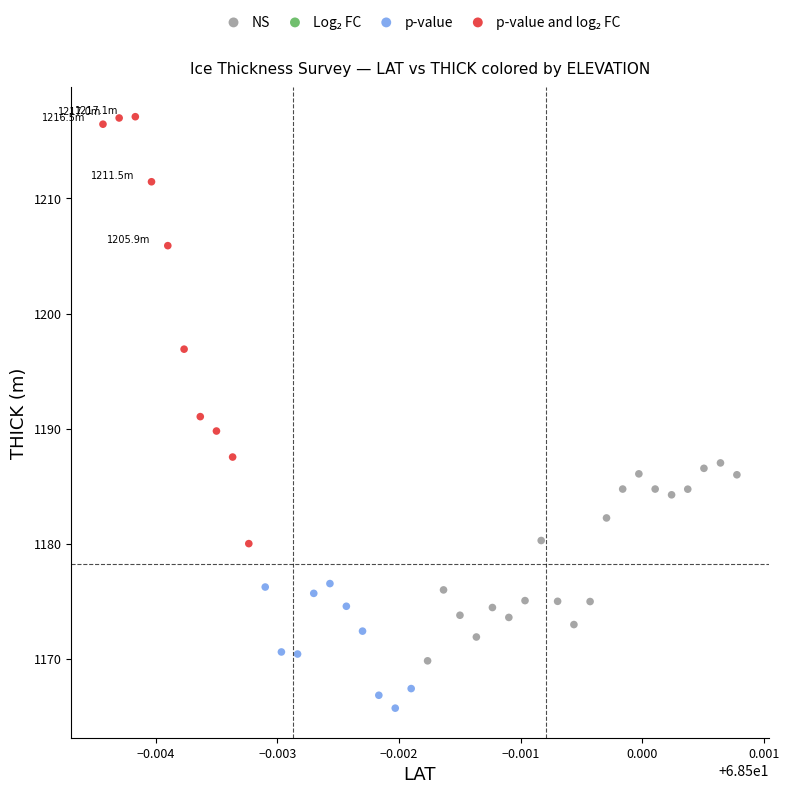

Which series contains the lowest Y value?

p-value